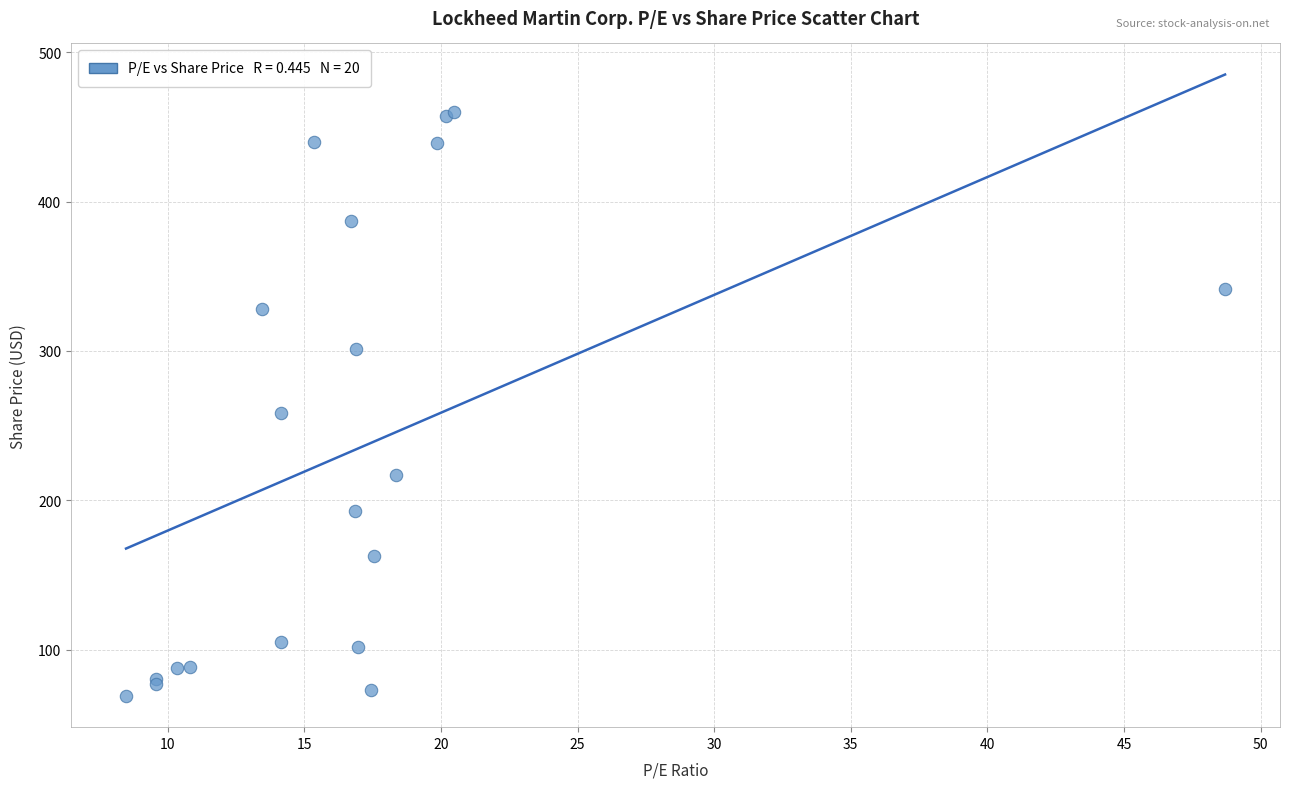

What Y value in the scatter plot is closest to 264?

258.2